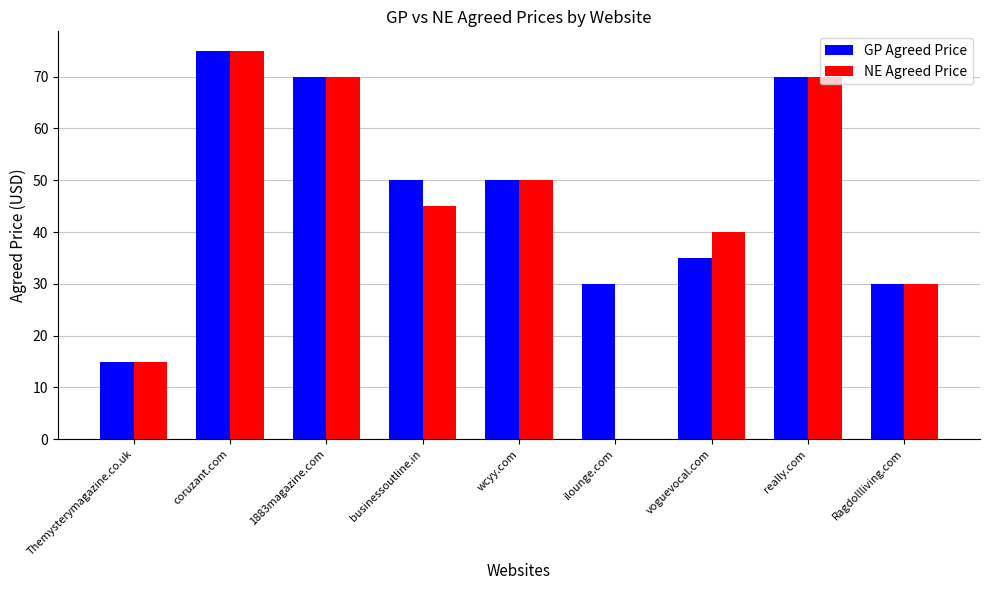

Which series has the widest spread of values?

NE Agreed Price